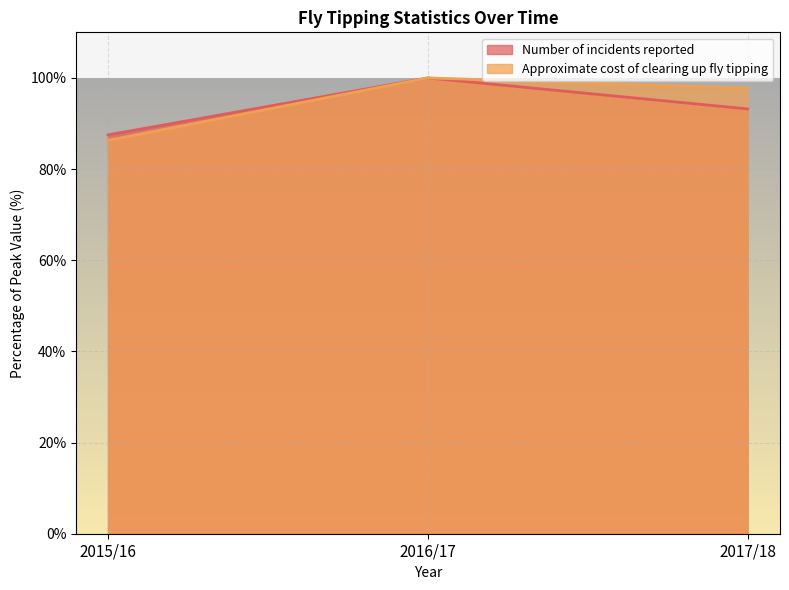

Reading left to right, list all the values displayed in this chart.

Number of incidents reported: 87.5	100.0	93.2
Approximate cost of clearing up fly tipping: 86.3	100.0	97.8